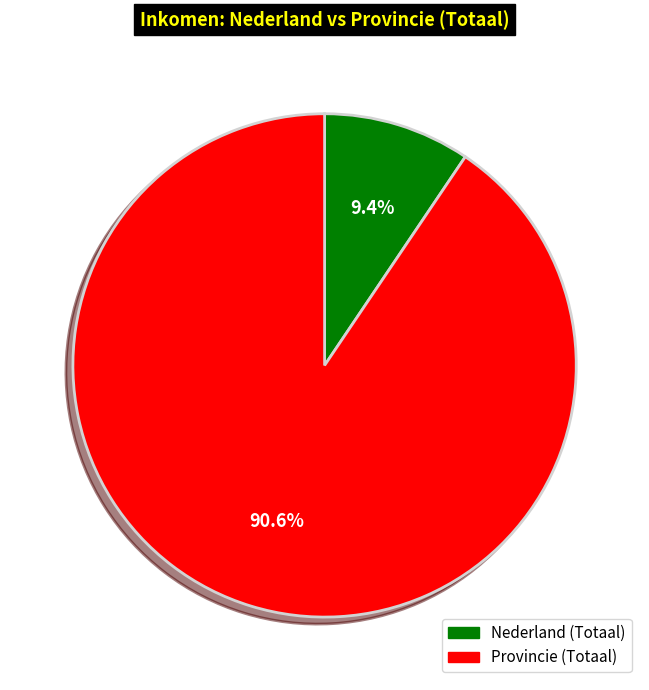

Is there a majority slice in this chart?

Yes